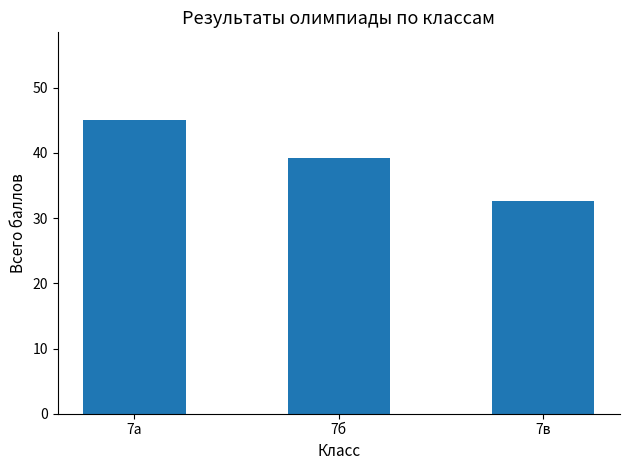

What value does the data have at 7в?

32.7